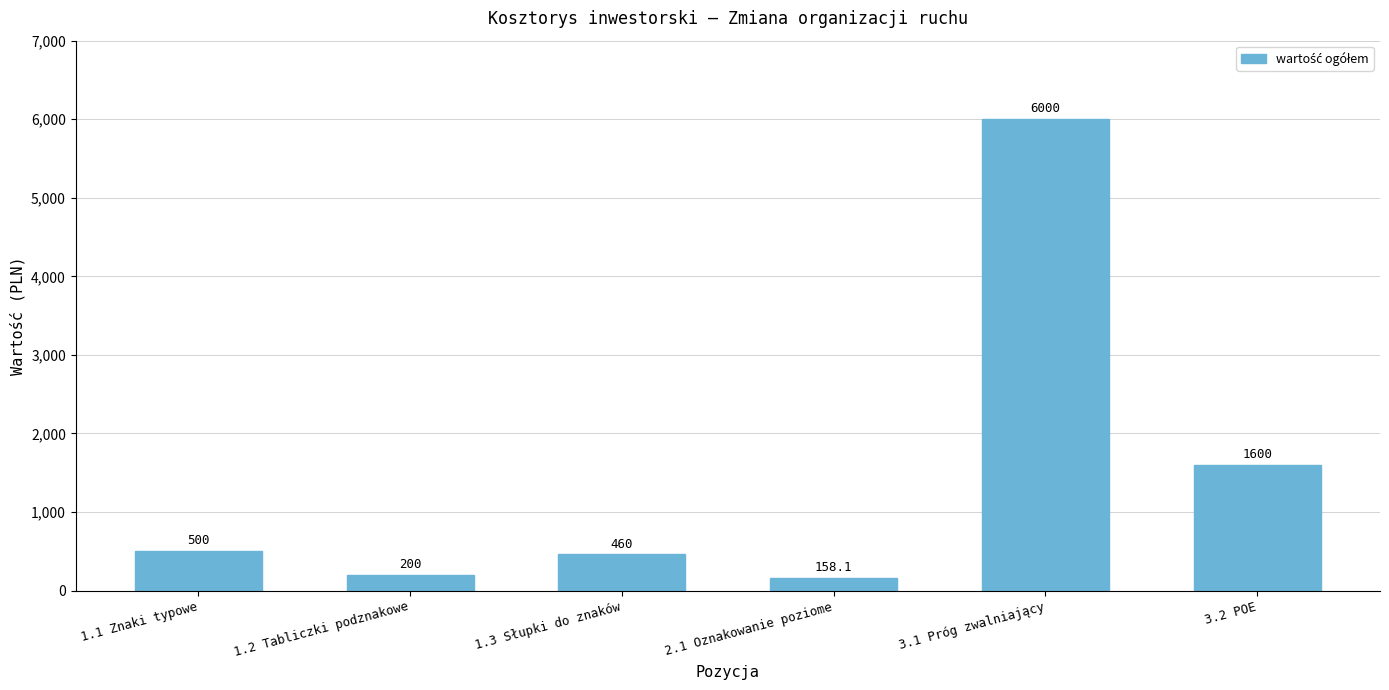

Does the chart contain stacked bars?

No